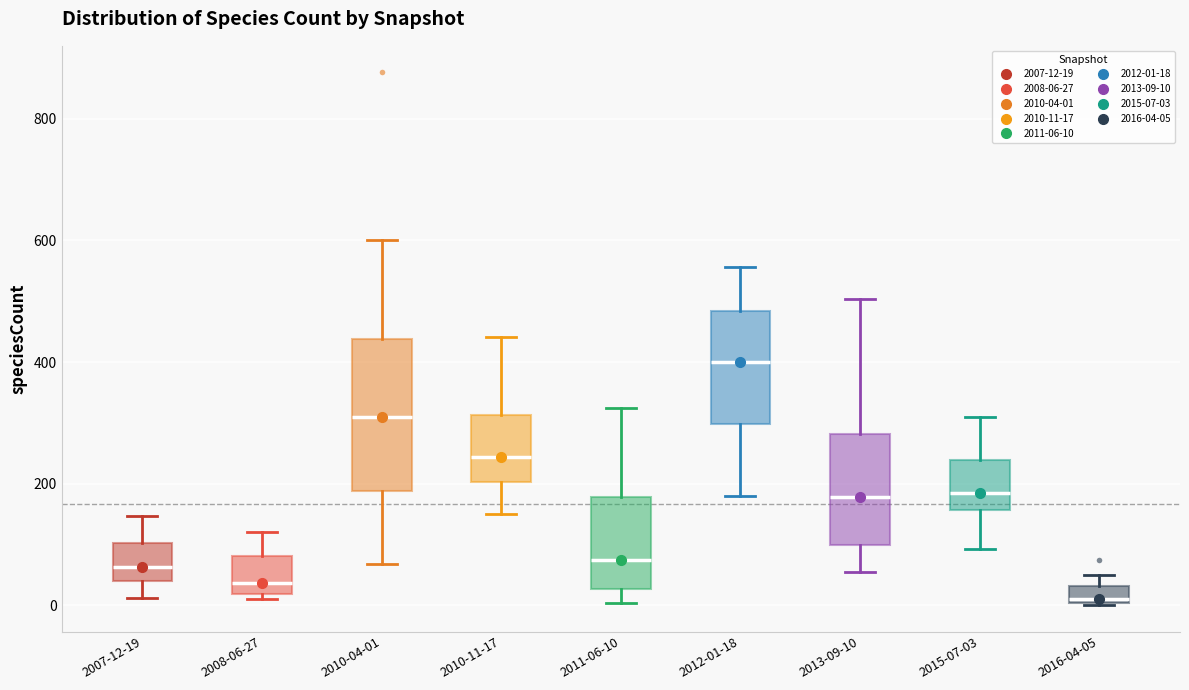

Which box has the lowest median line?

2016-04-05